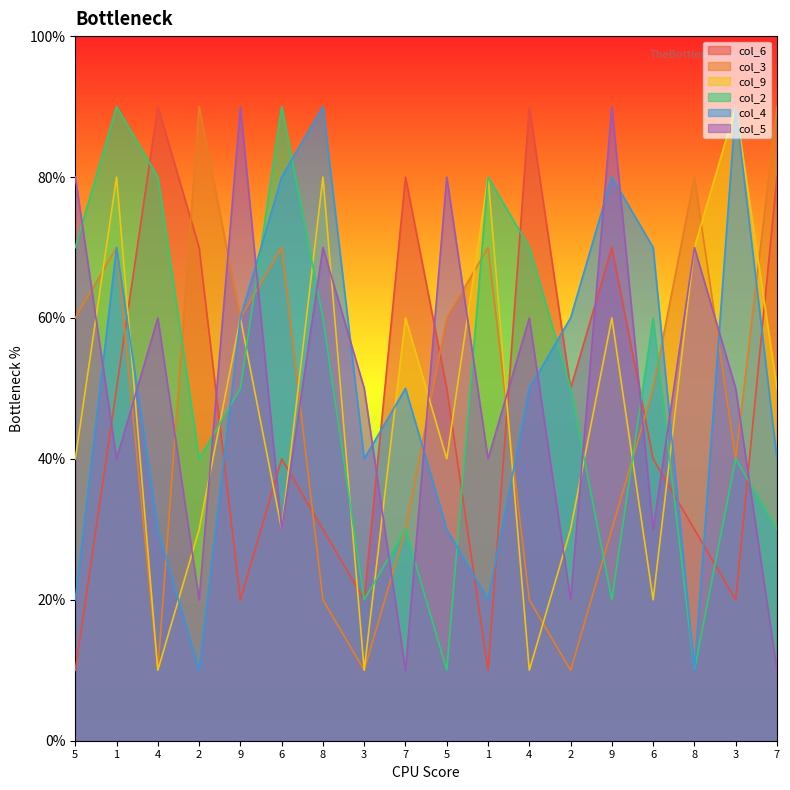

Where is the first local minimum for col_6?

9